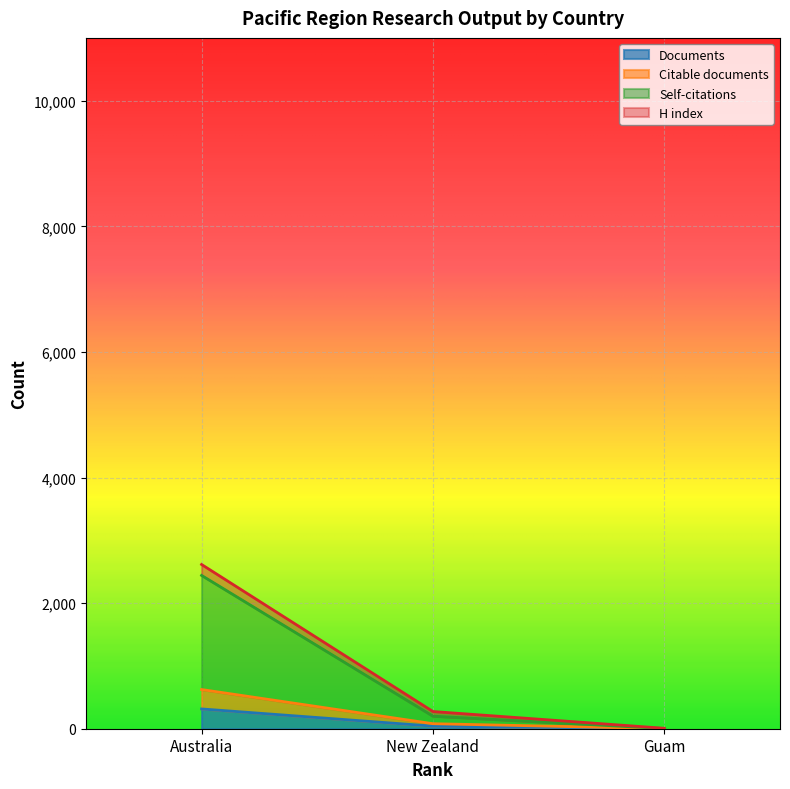

What is the difference between the highest and lowest values at Guam?

6